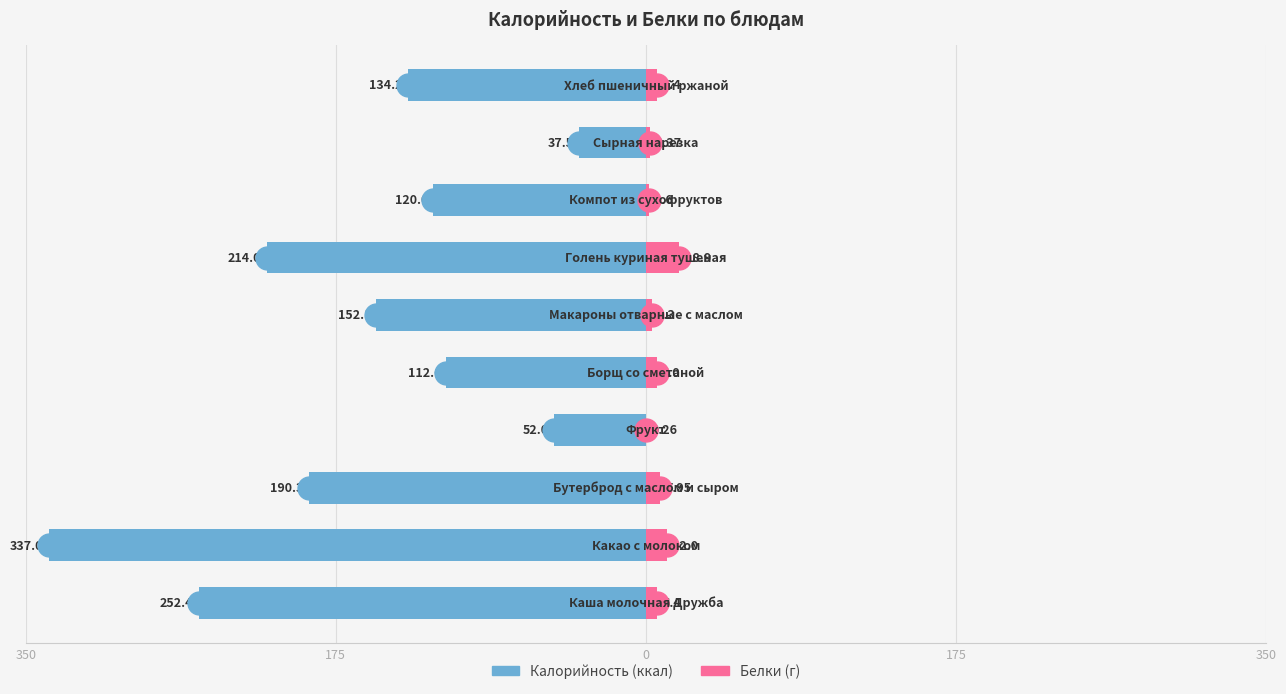

How many data points does each series have?

10